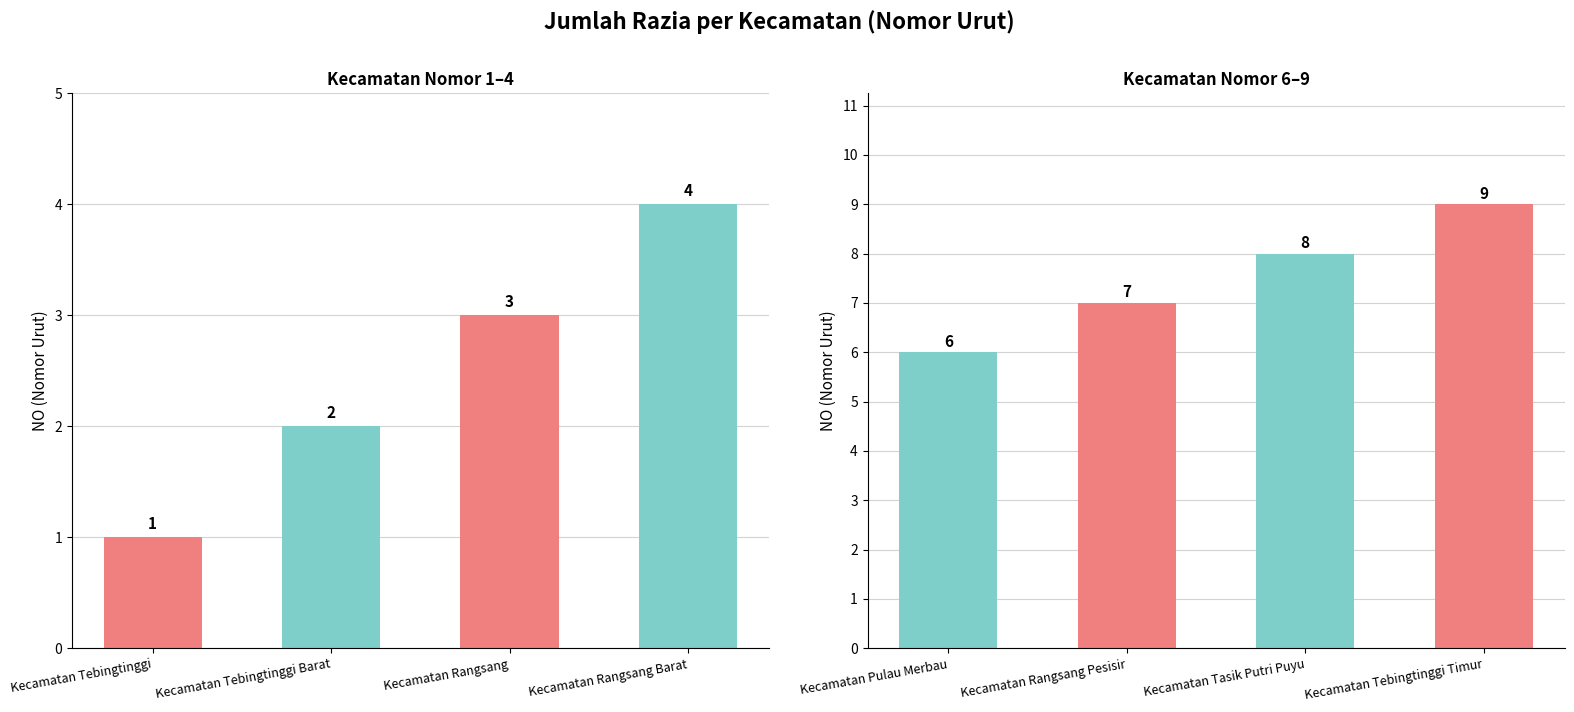

What is the value of the Kecamatan Group B bar at the 3rd from the left?

8